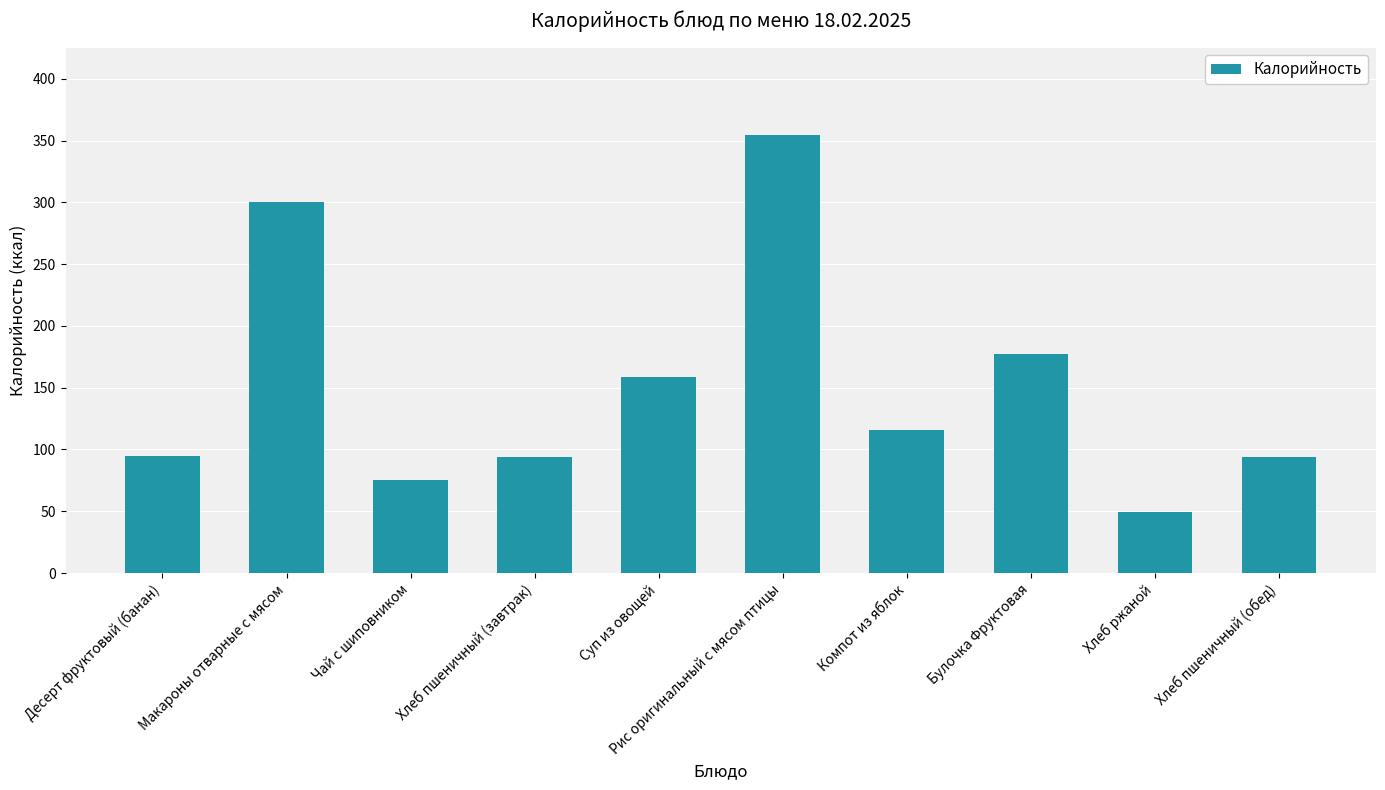

How many series are shown in this chart?

1